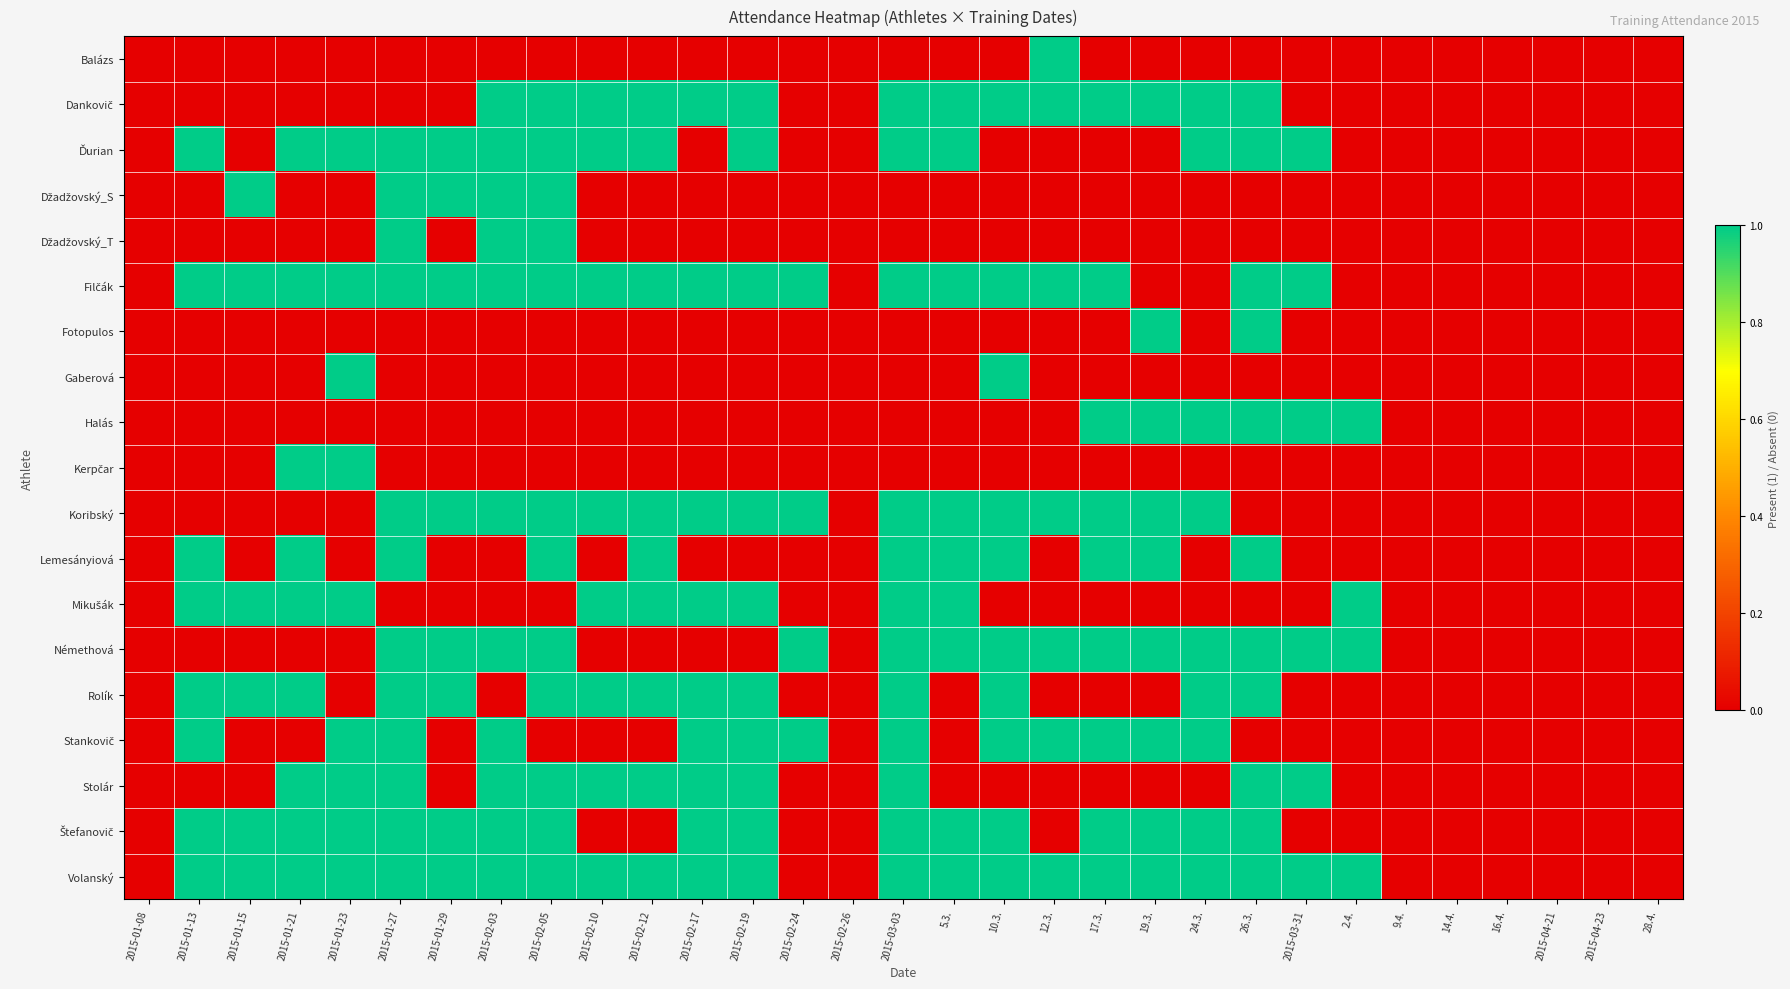

Which label corresponds to the largest value in the chart?

12.3.